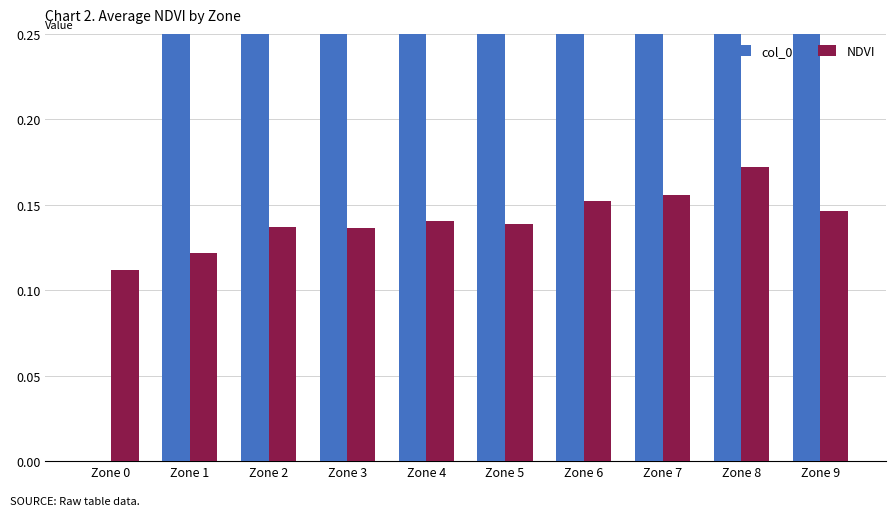

What is the value of the NDVI bar at the 6th from the left?

0.1